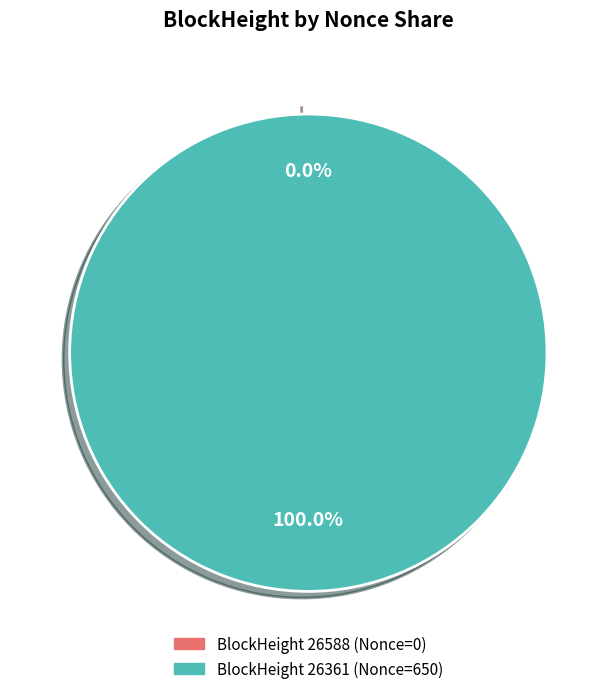

What is the majority slice?

26361